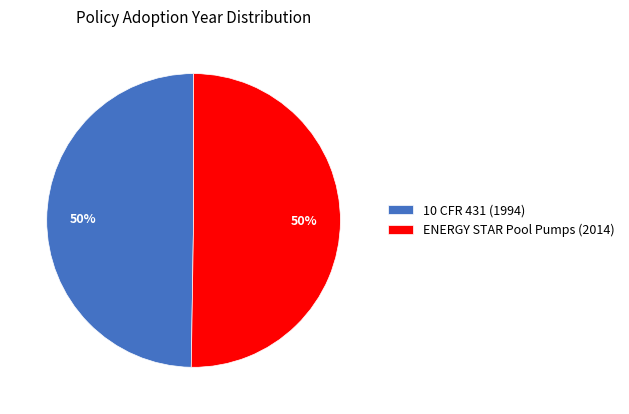

To the nearest percent, what portion does 10 CFR 431 (1994) represent?

50%